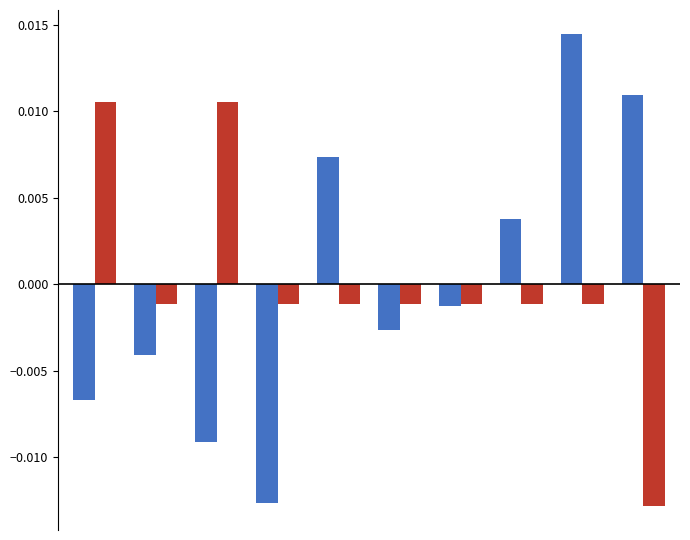

Count the number of data series in this chart.

2